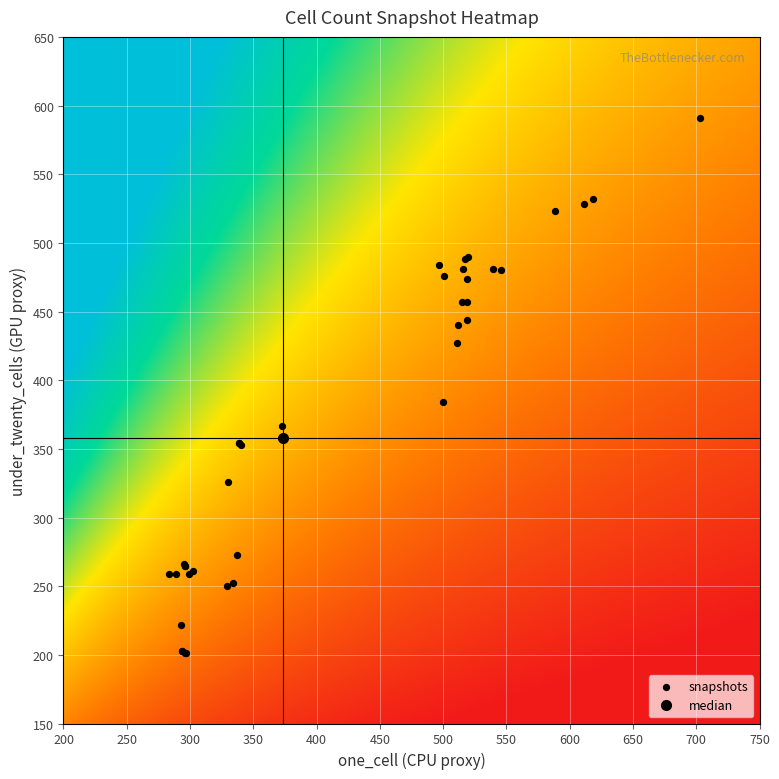

What Y value in the scatter plot is closest to 396?

384